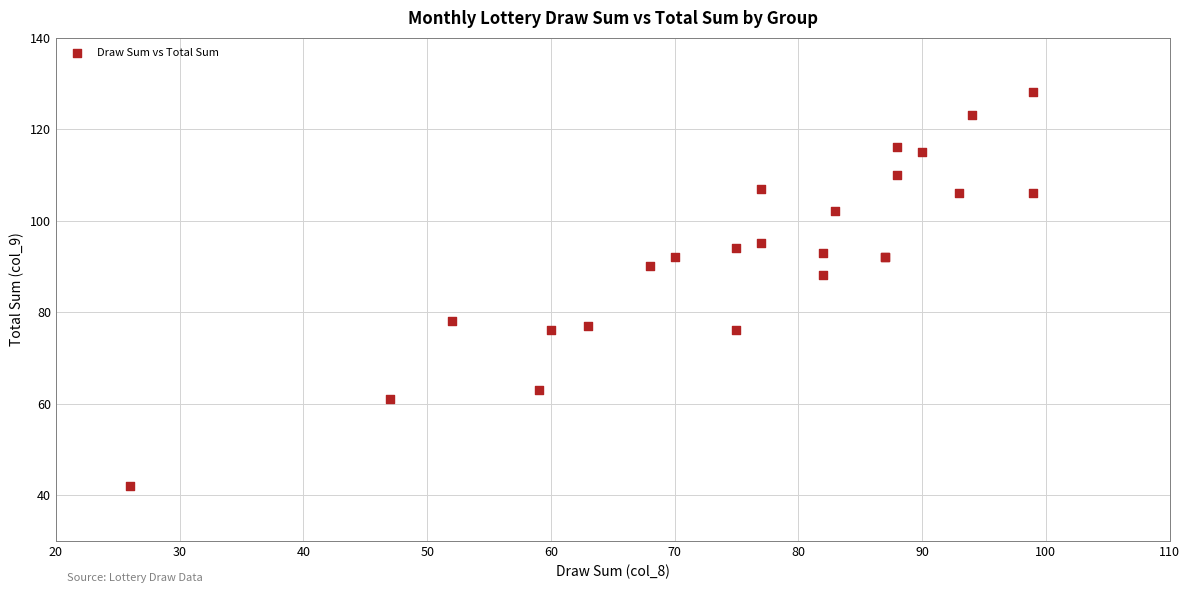

What Y value in the scatter plot is closest to 85?

88